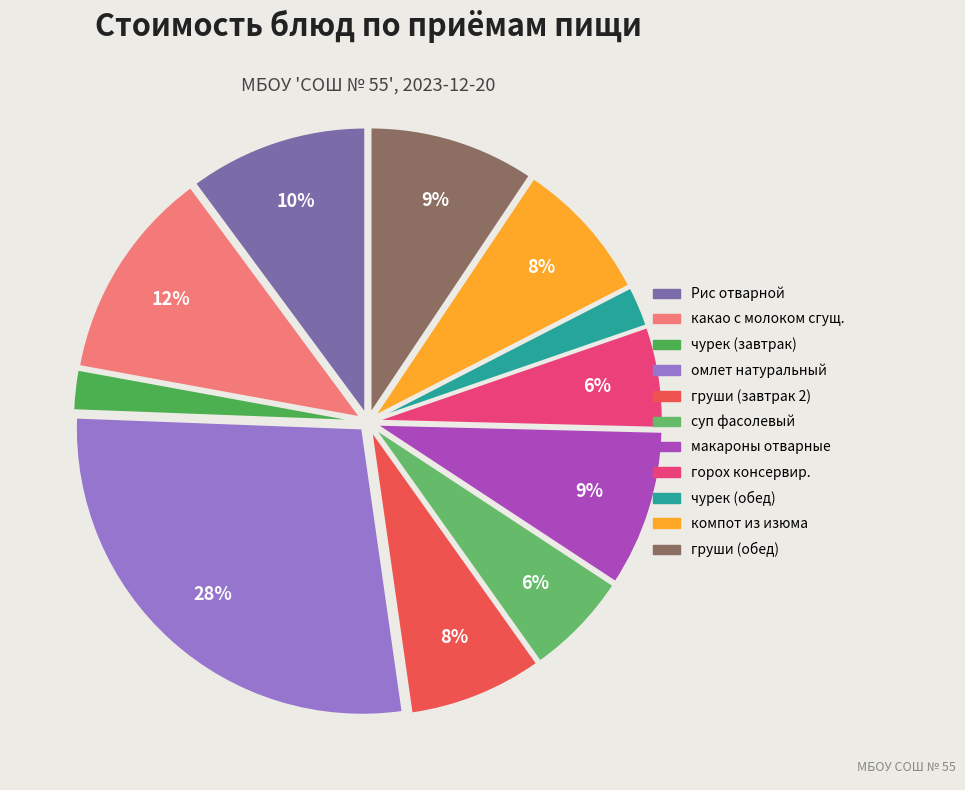

How many segments does this pie chart have?

11